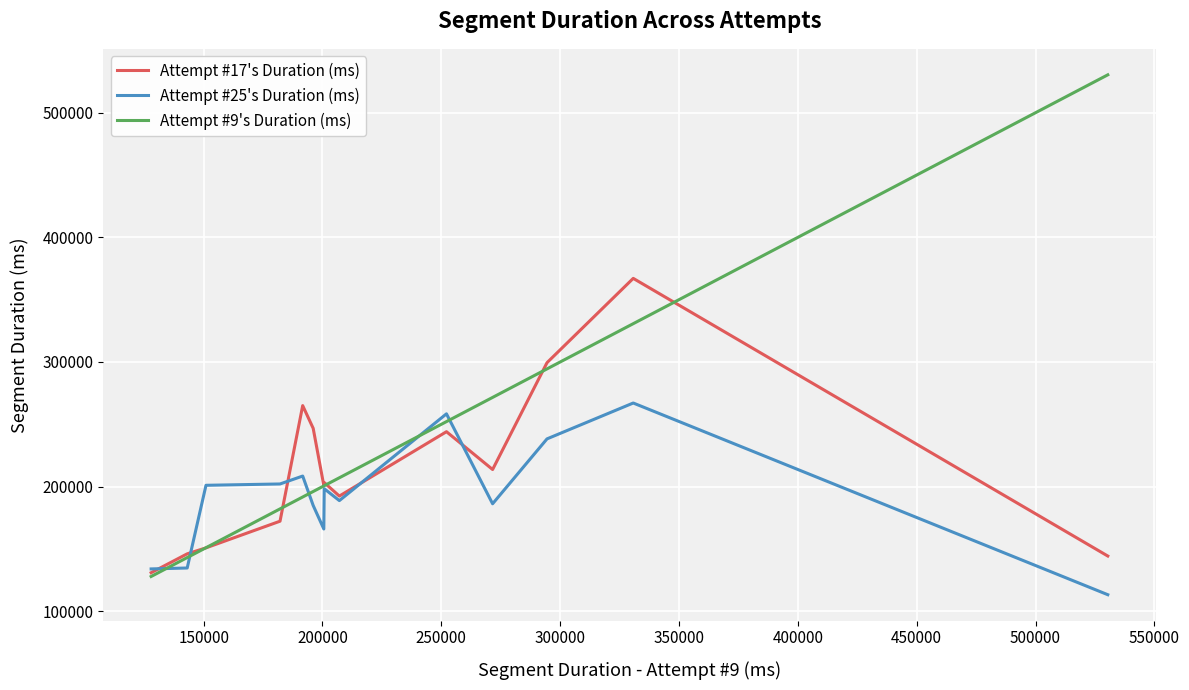

What is the smallest value displayed?

113278